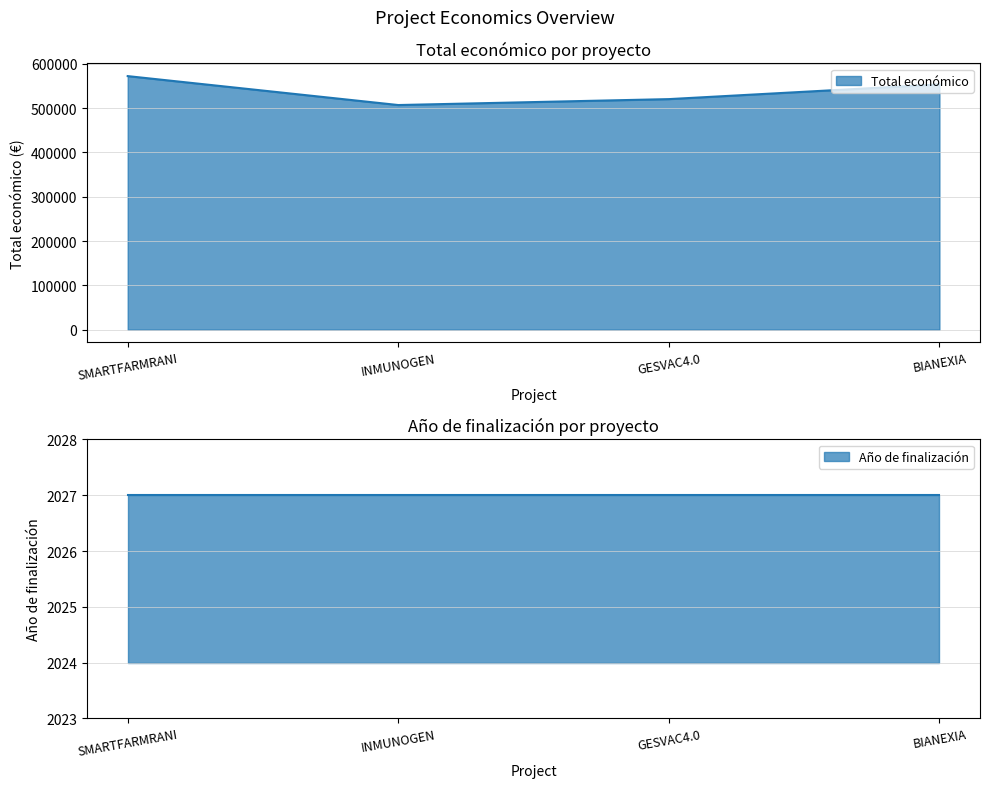

Is it true that the value at SMARTFARMRANI is 571965?

True